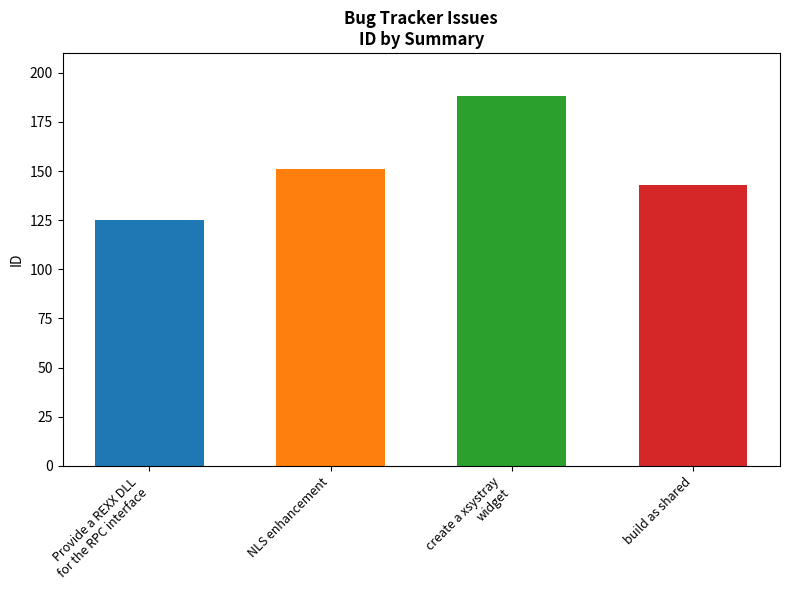

How many data points are less than 151?

2